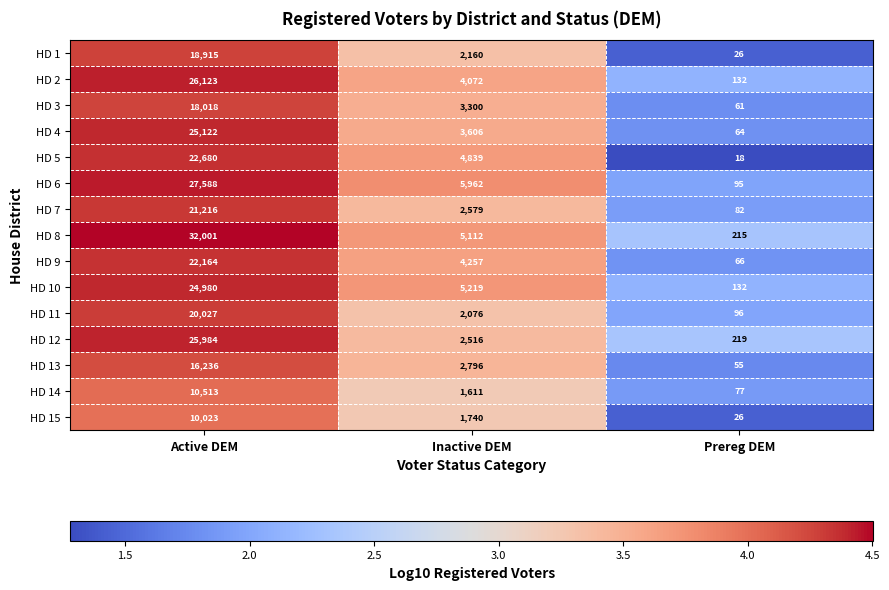

At which category is the sum across all series the highest?

Active DEM